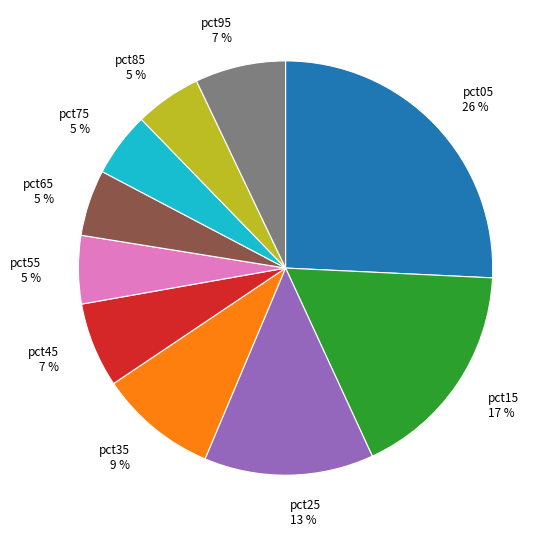

To the nearest percent, what percentage of the pie is pct65?

5%